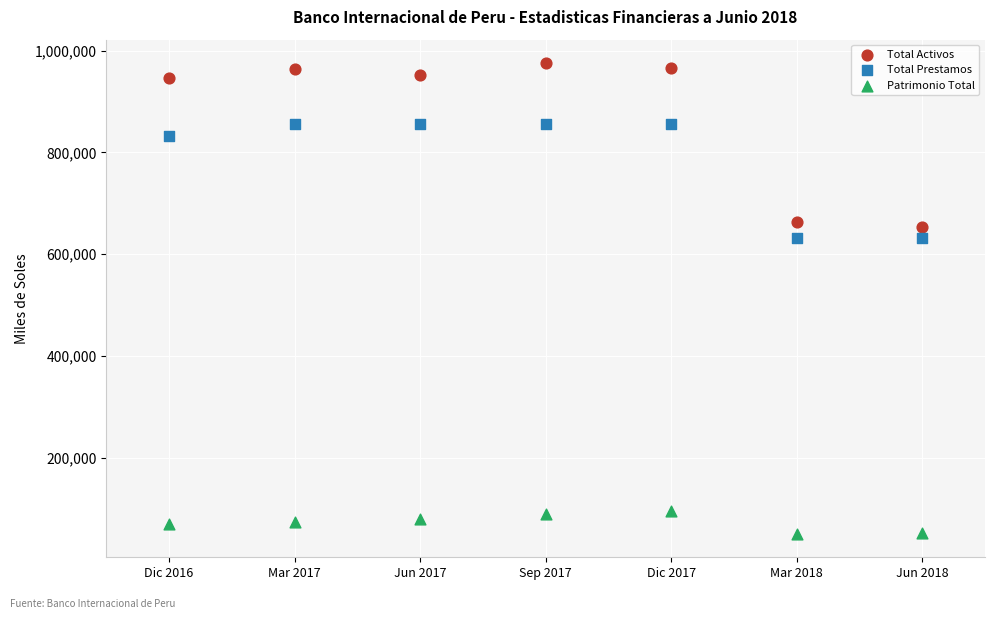

What is the X range (max minus min) for the scatter plot?

6.0